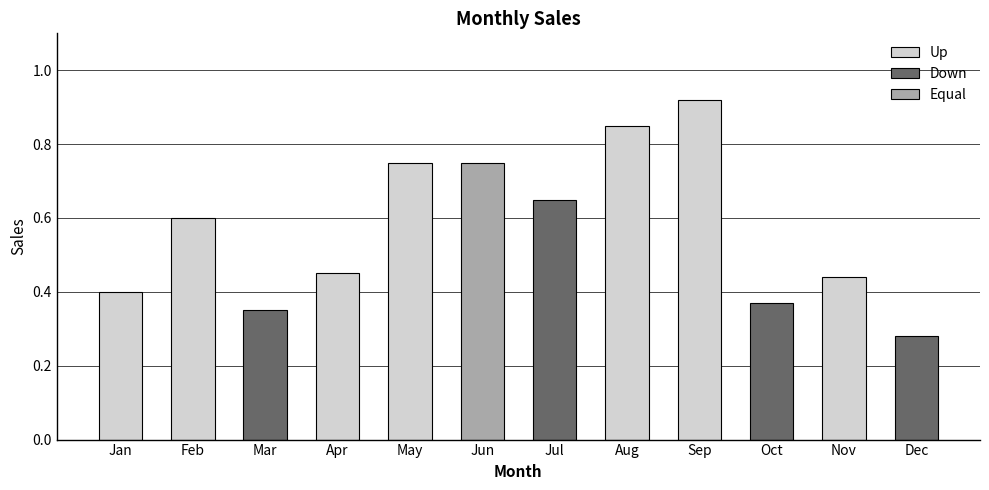

True or false: the data shows 1.0 at Feb.

False